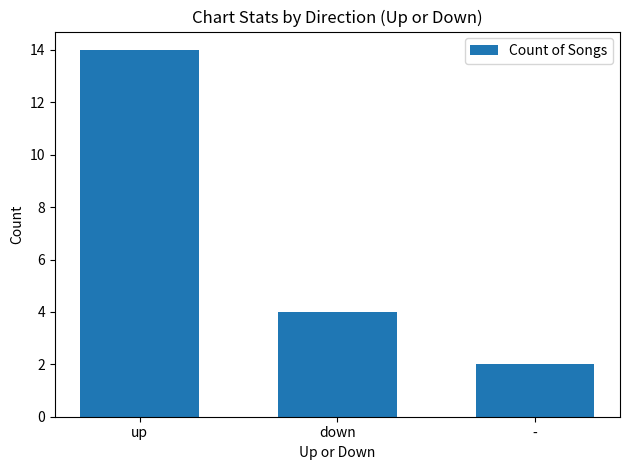

What is the maximum value shown in the chart?

14